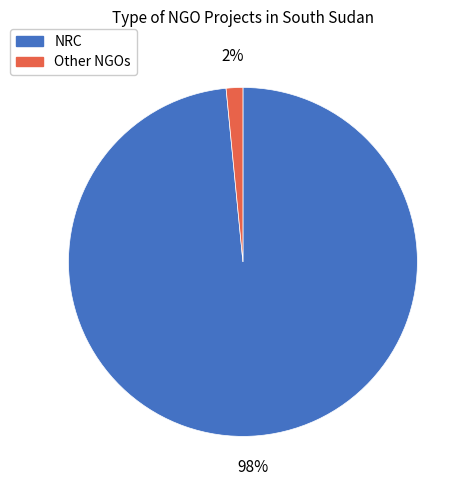

How many segments does this pie chart have?

2